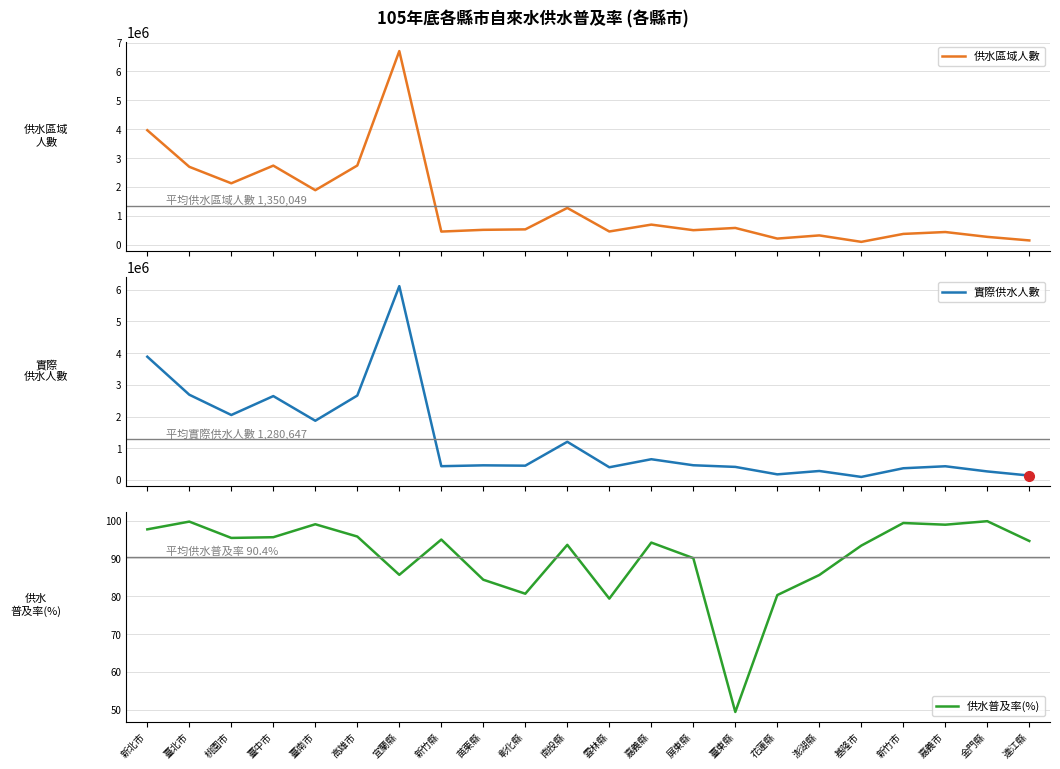

How many values in the 實際供水人數 series exceed 461956?

10